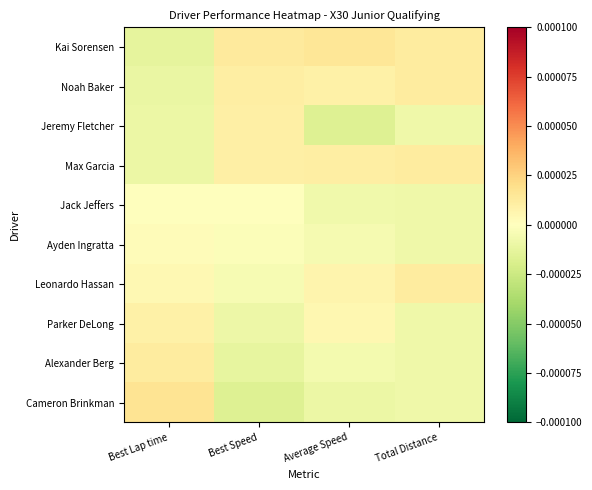

At which category is the sum across all series the highest?

Best Speed